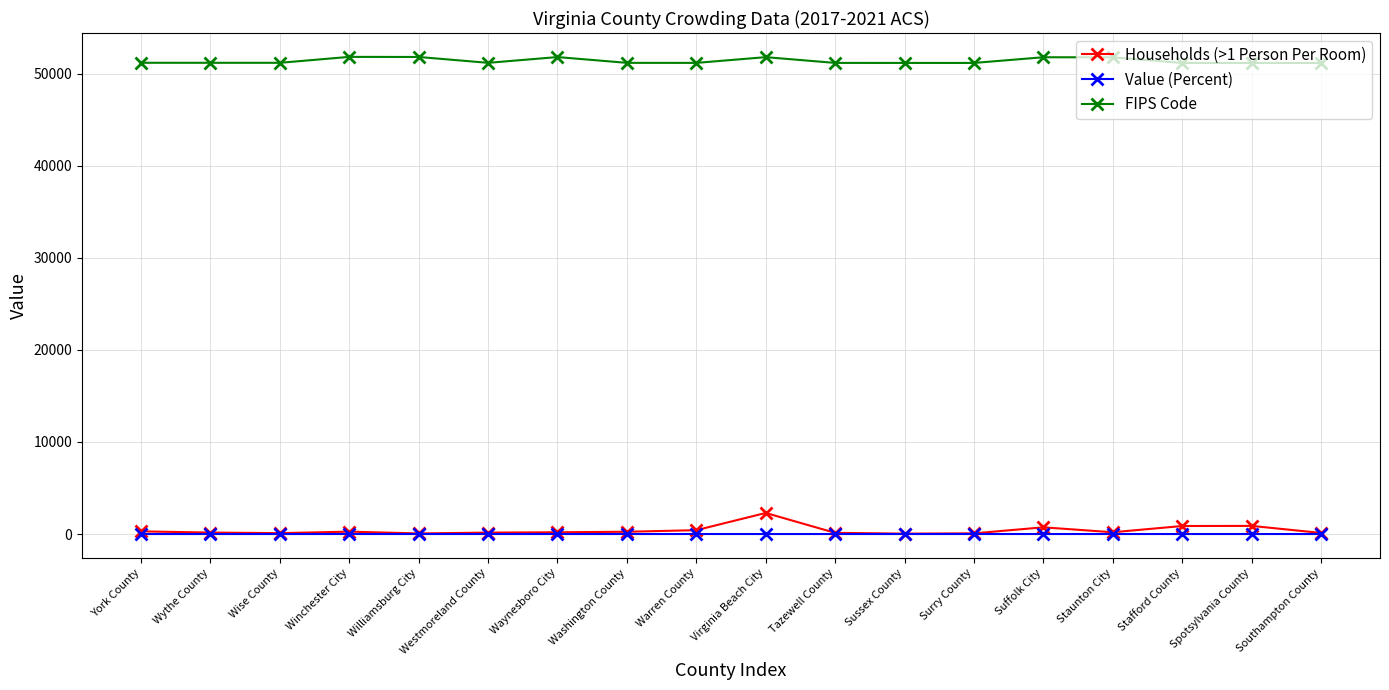

At which label is Households (>1 Person Per Room) closest to 1167?

Spotsylvania County